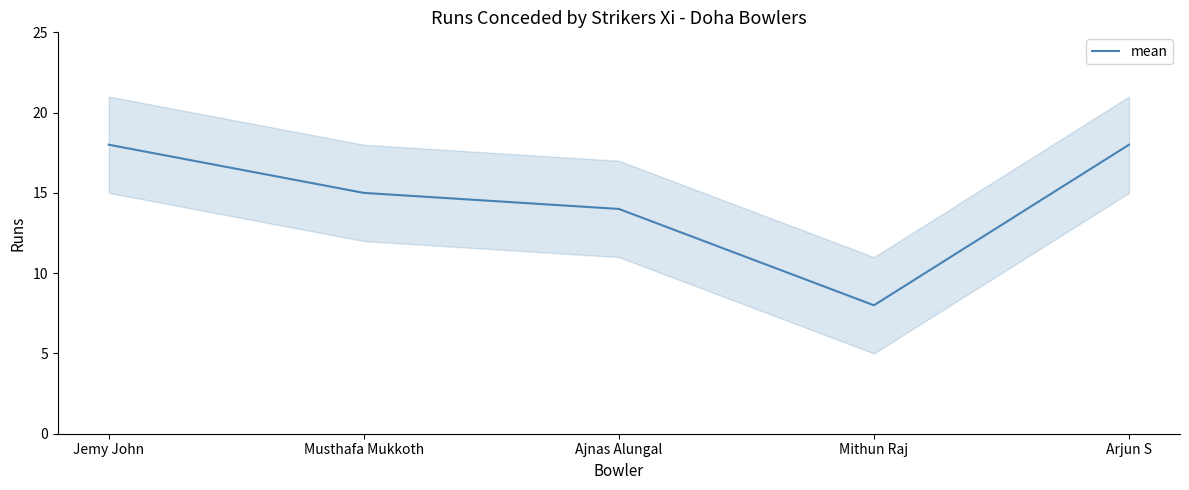

What is the sum of the values at Arjun S and Mithun Raj?

26